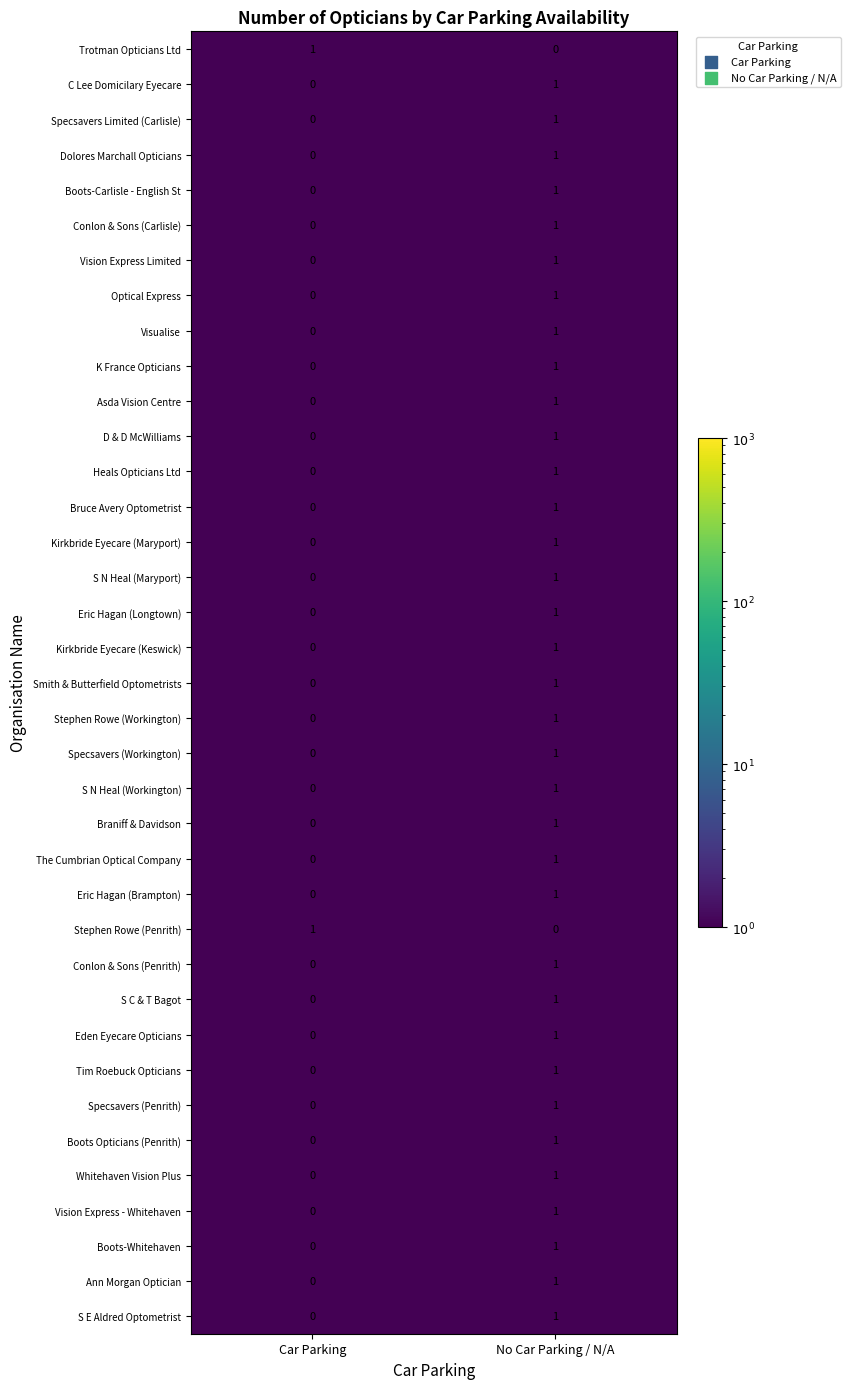

What is the total value across all series at Car Parking?

2